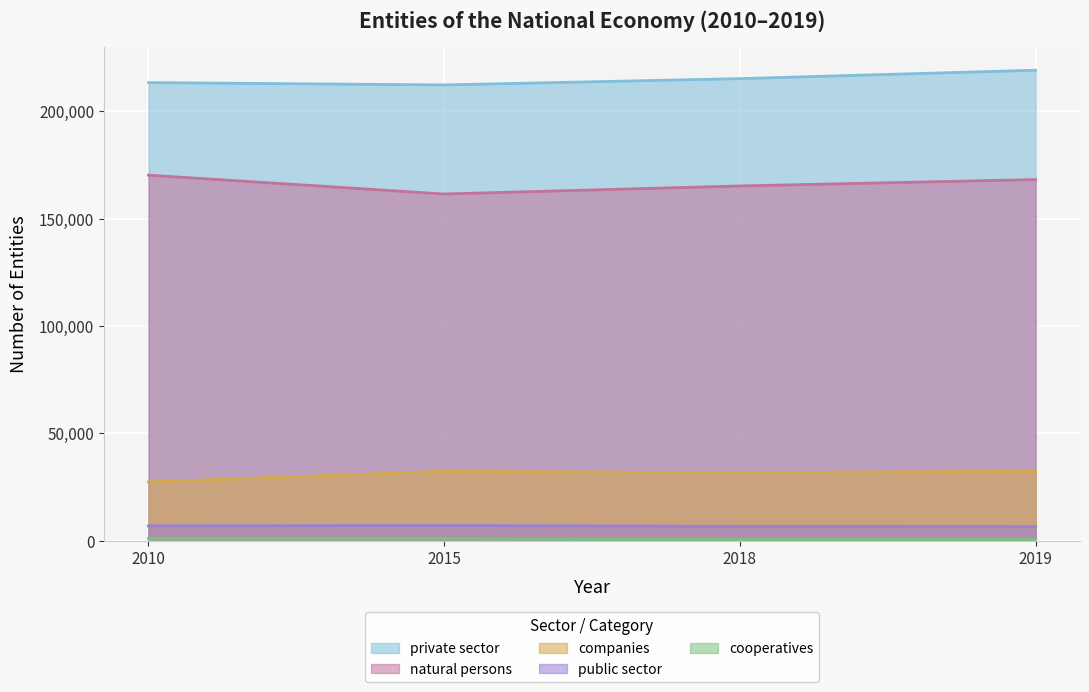

What is the total value across all series at 2019?

427158